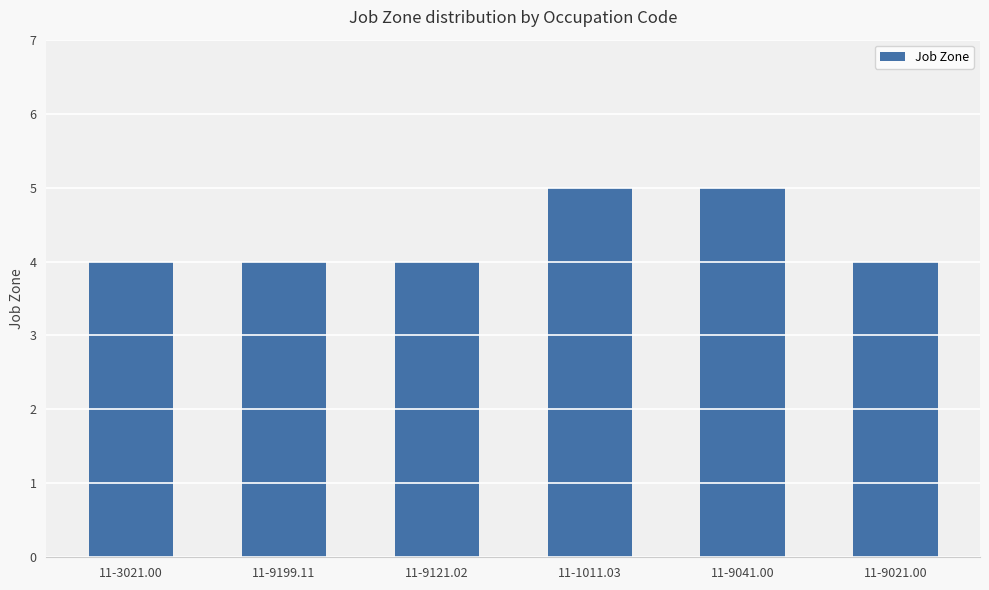

What is the average value?

4